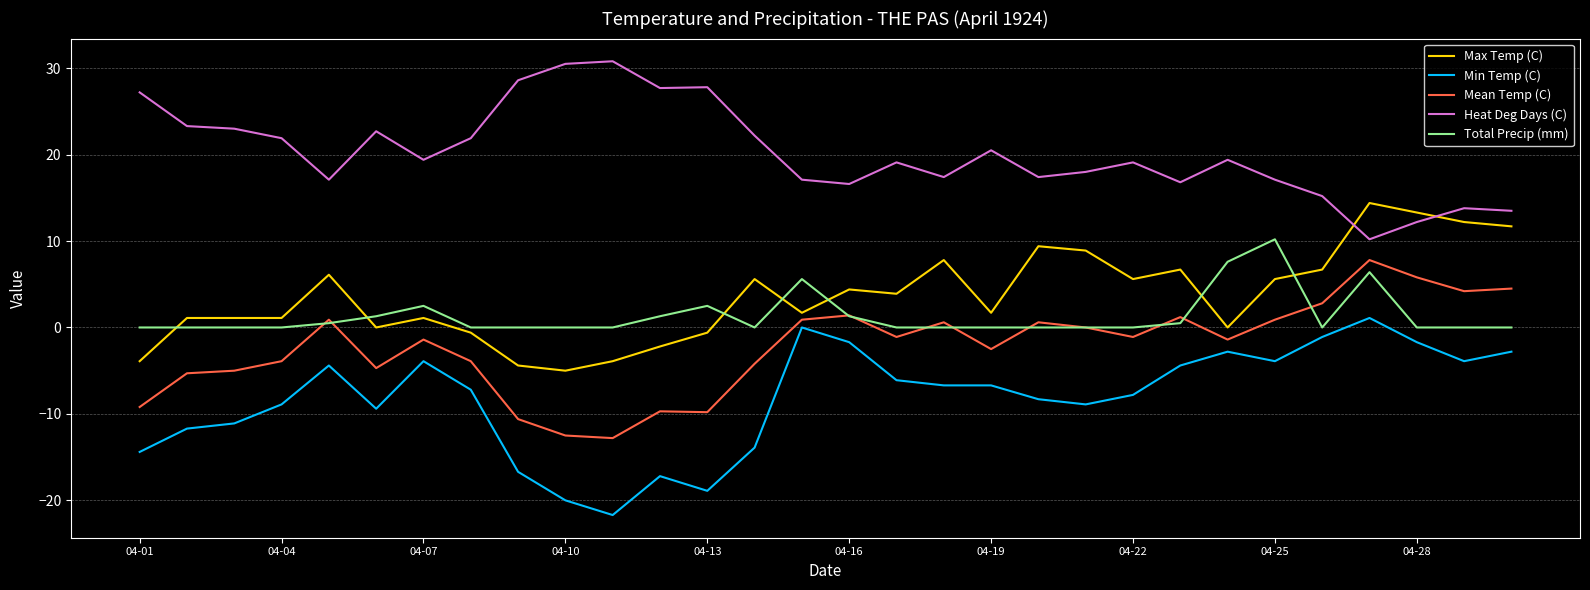

Rank the series by their maximum value, from lowest to highest.

Min Temp (C), Mean Temp (C), Total Precip (mm), Max Temp (C), Heat Deg Days (C)